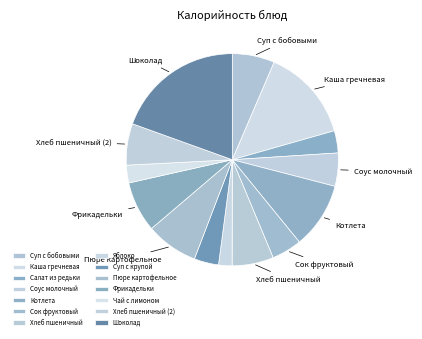

What portion of the pie excludes Яблоко?

98.0%